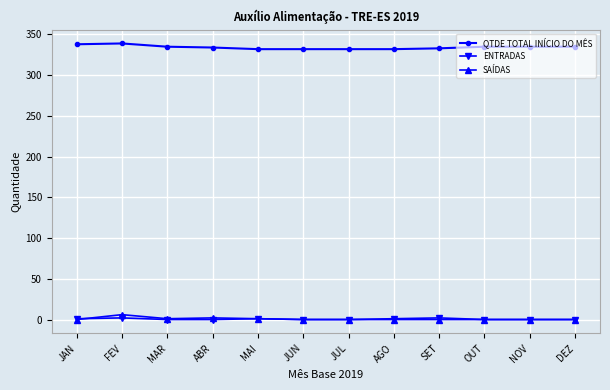

What is the approximate value of QTDE TOTAL INÍCIO DO MÊS at JUL?

332